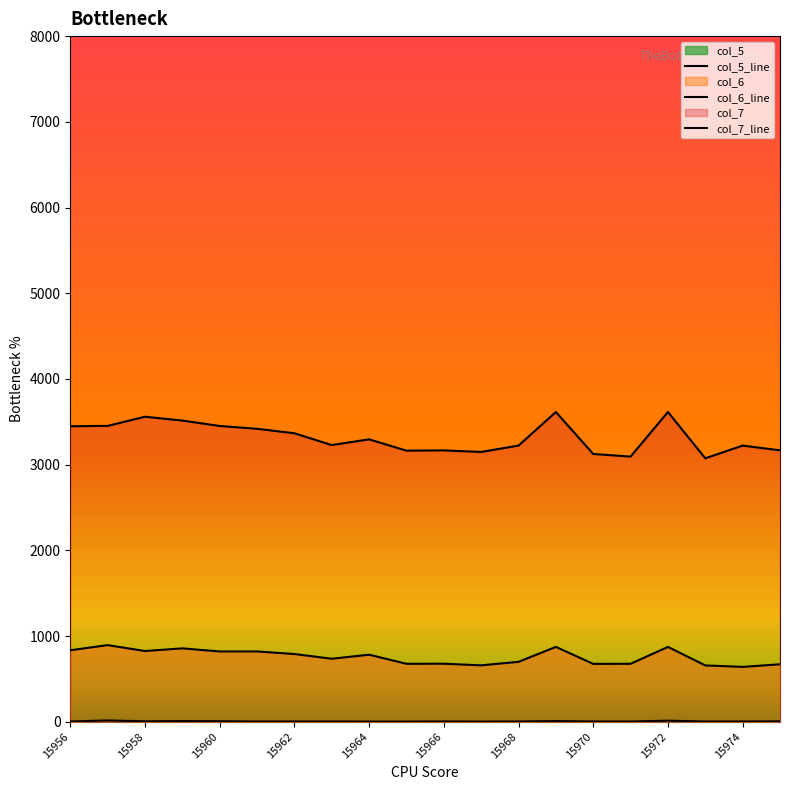

In col_6, how many points are lower than both neighbors (excluding endpoints)?

6